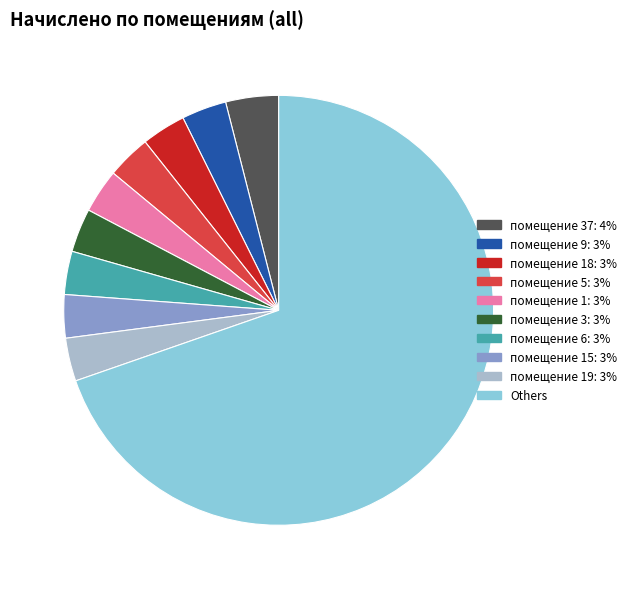

Does any single category account for the majority?

Yes